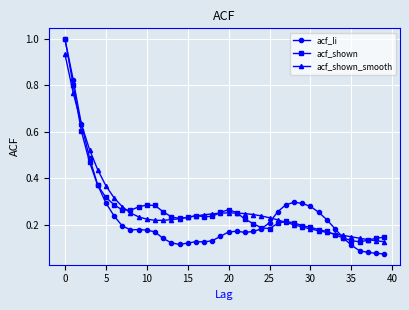

At how many categories does at least one series exceed 0?

40